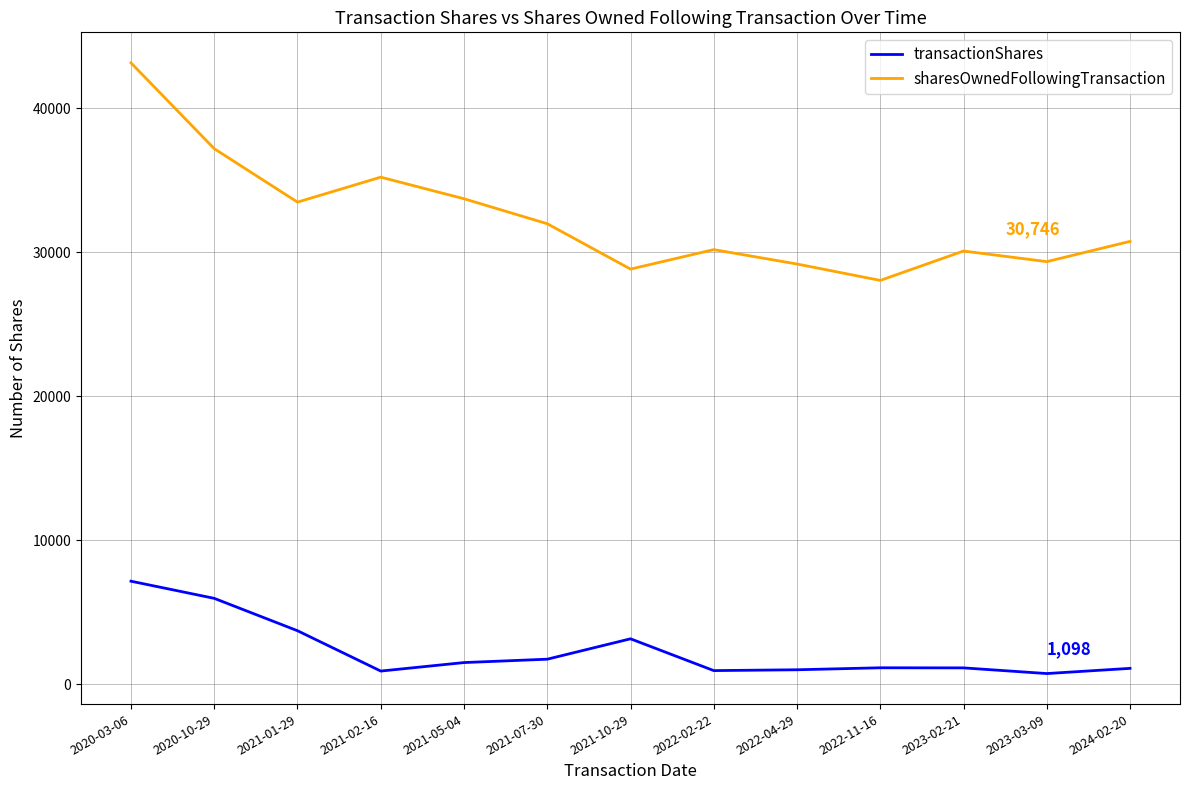

Where is transactionShares nearest to the value 3943?

2021-01-29